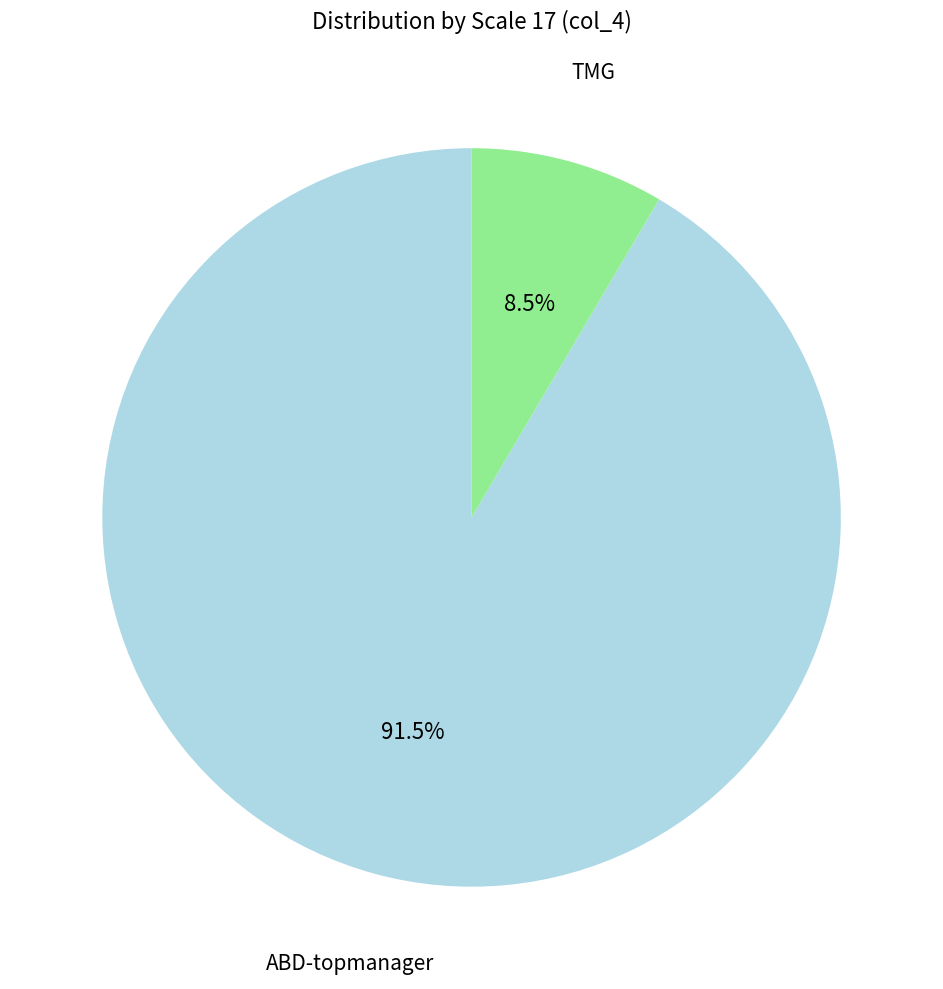

Does any single category account for the majority?

Yes